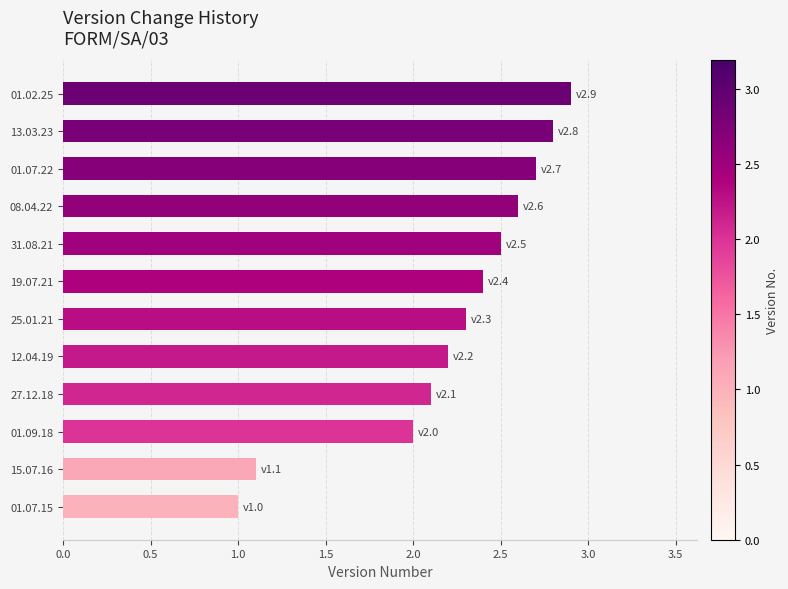

What is the difference between the second highest and second lowest values?

1.7